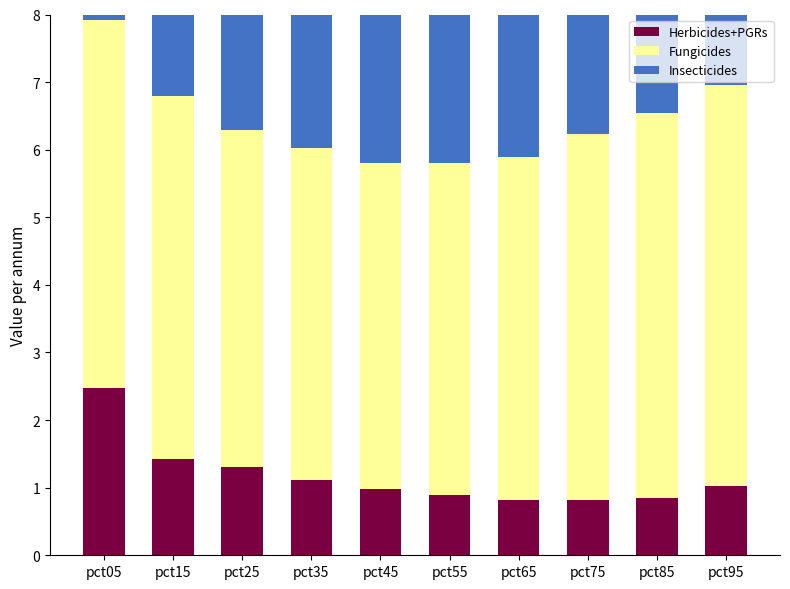

At how many categories does at least one series exceed 5?

6